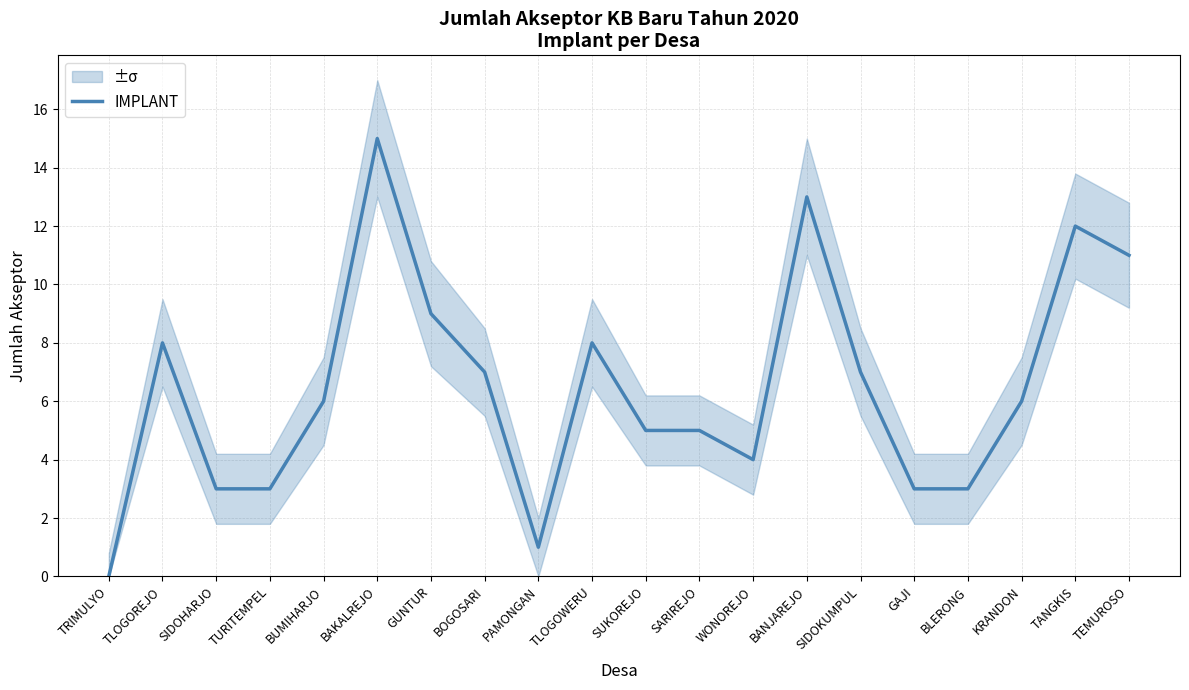

True or false: there are more than 1 points higher than both neighbors.

True